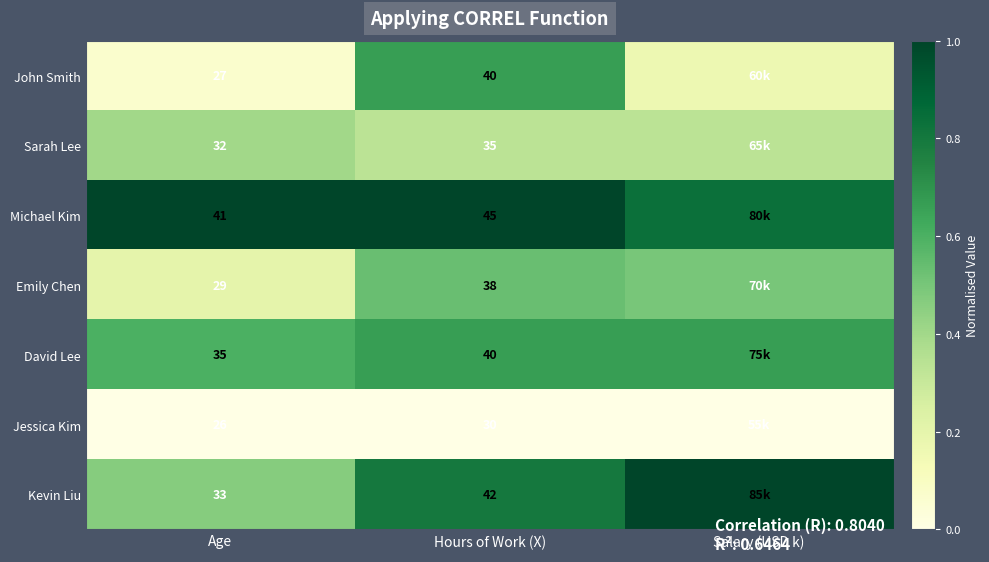

Is the value of Jessica Kim at Hours of Work (X) greater than the value of Michael Kim at Age?

No